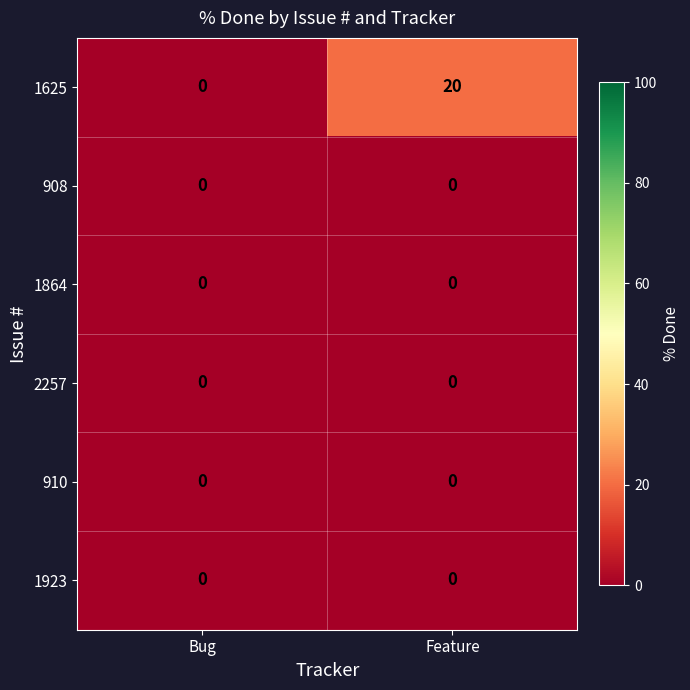

Reading left to right, what are all the values shown in this chart?

1625: Bug=0	Feature=20
908: Bug=0	Feature=0
1864: Bug=0	Feature=0
2257: Bug=0	Feature=0
910: Bug=0	Feature=0
1923: Bug=0	Feature=0